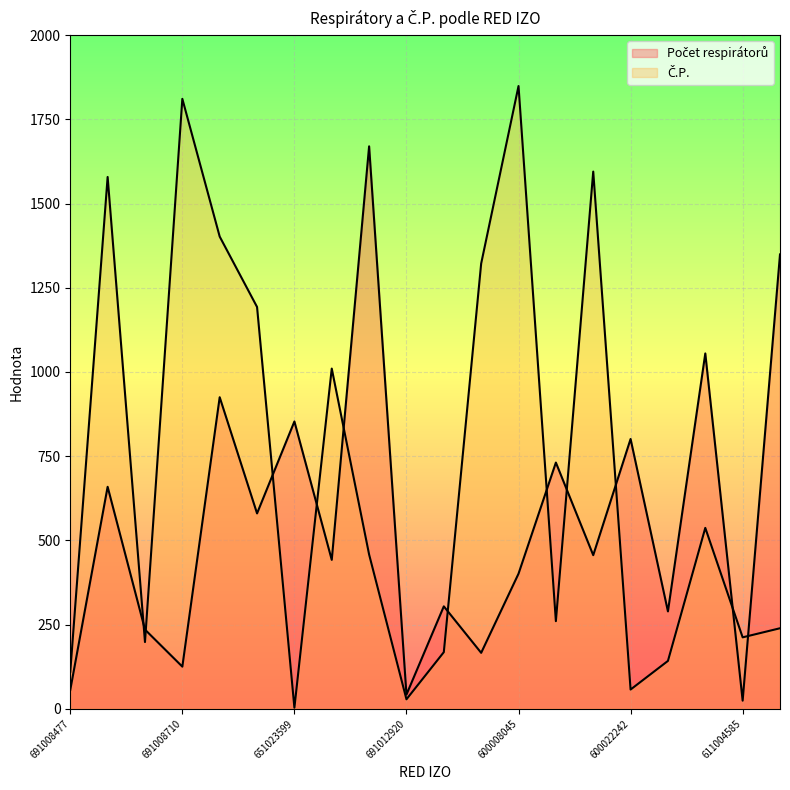

True or false: Č.P. has a value of 313 at 691000450.

False